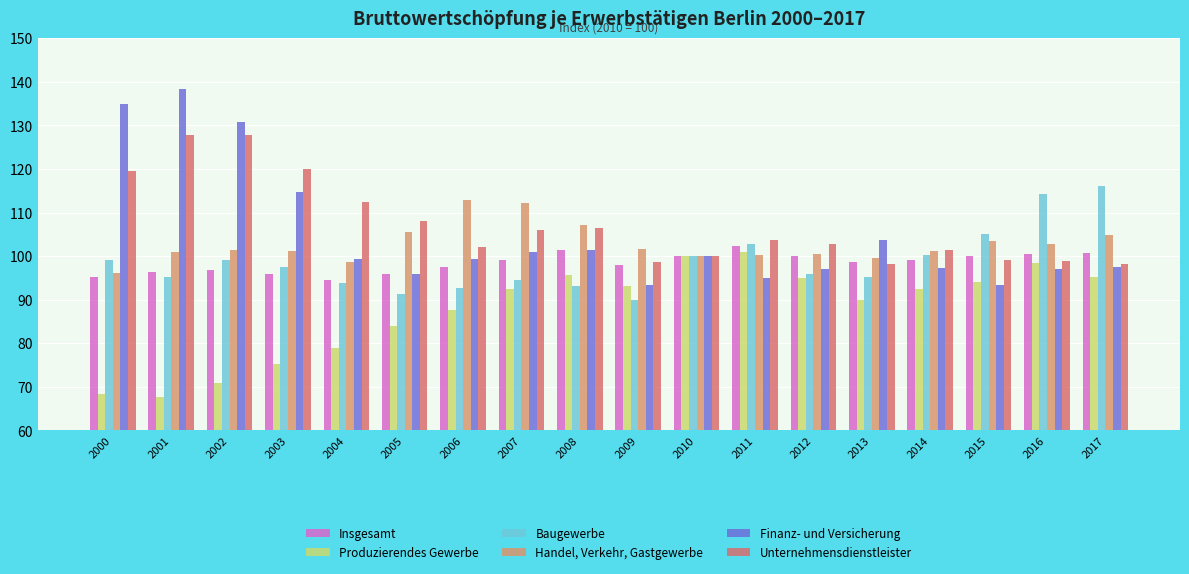

How many categories are shown in the chart?

18